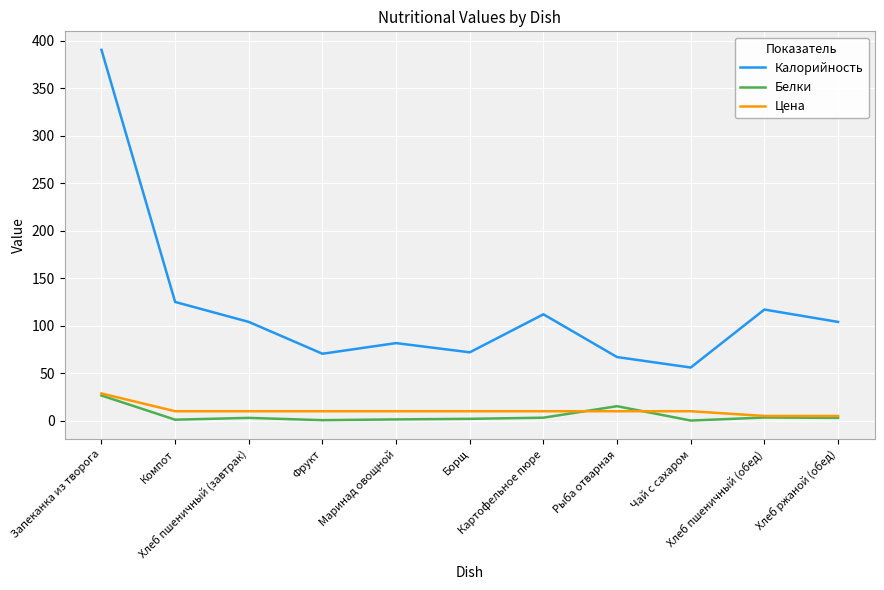

How many categories are shown in the chart?

11